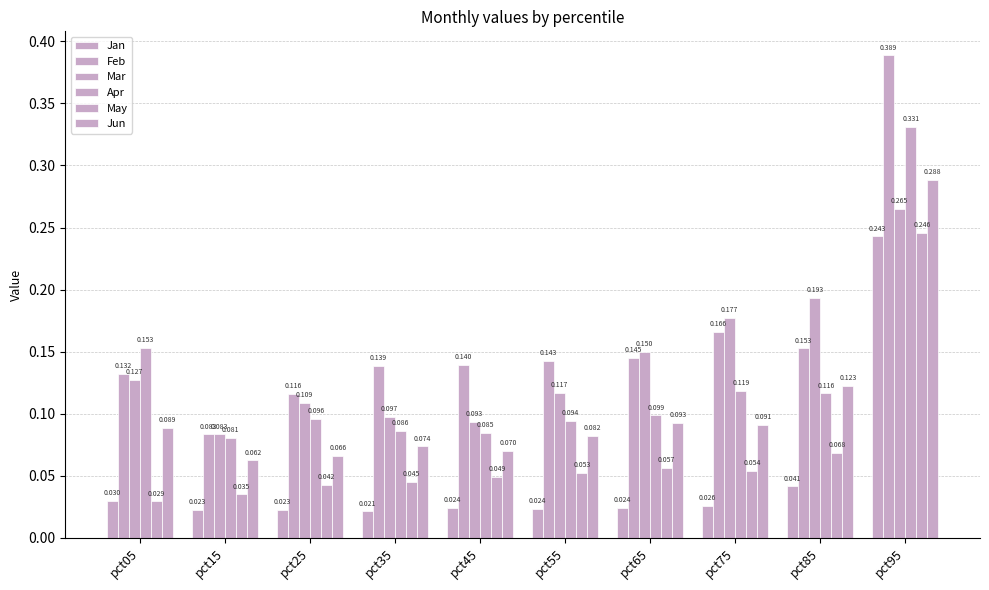

How many groups of bars are there?

10